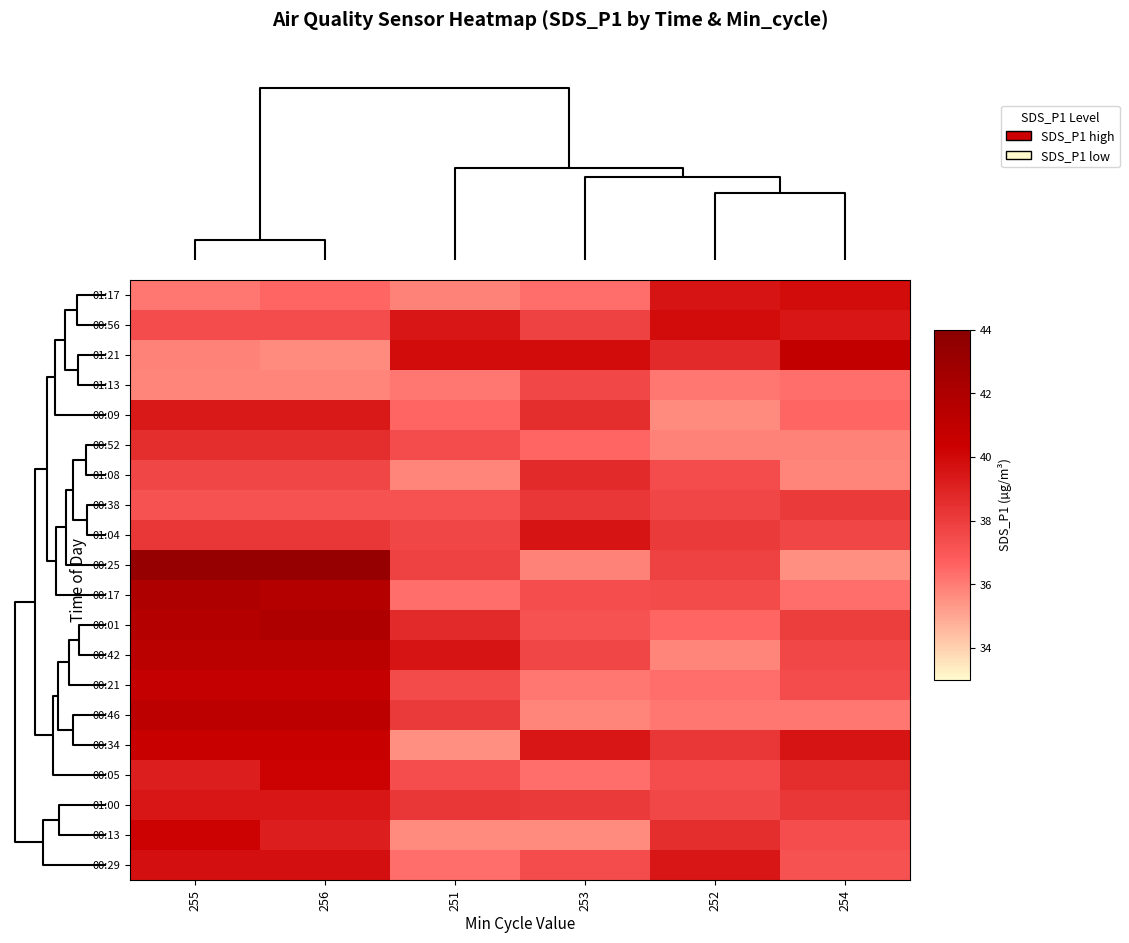

What is the maximum value shown in the chart?

43.3